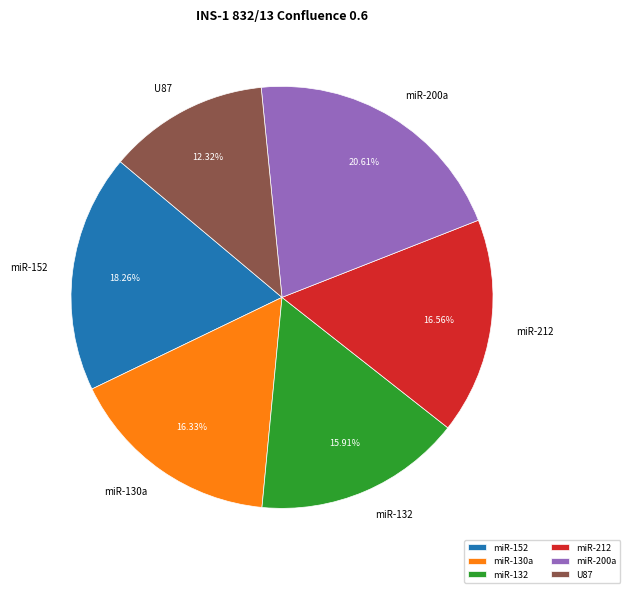

To the nearest percent, what is the average slice percentage?

17%